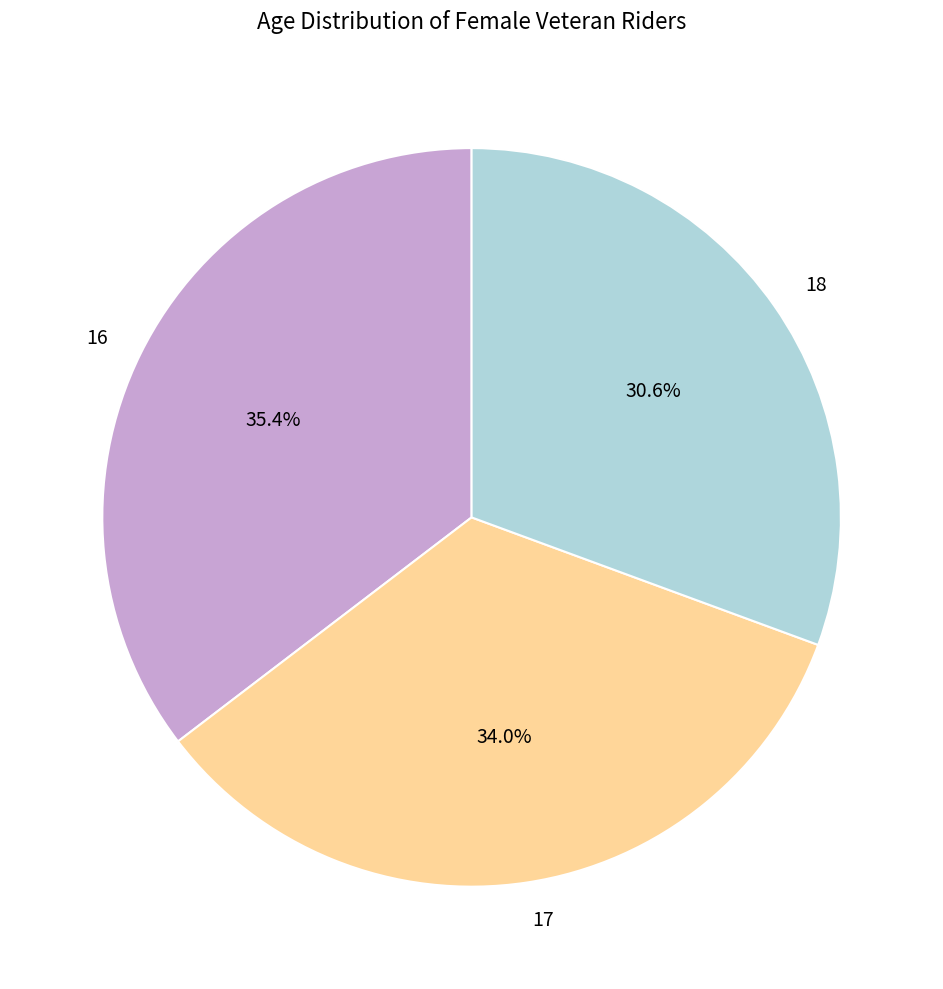

What is the largest slice in the pie chart?

16